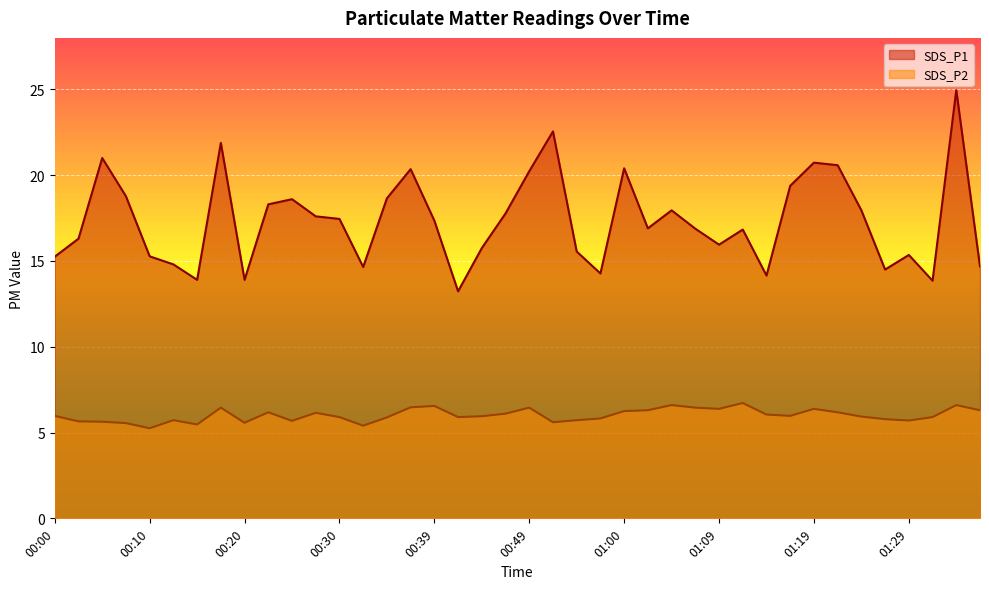

True or false: SDS_P1 has more than 0 interior local peaks.

True